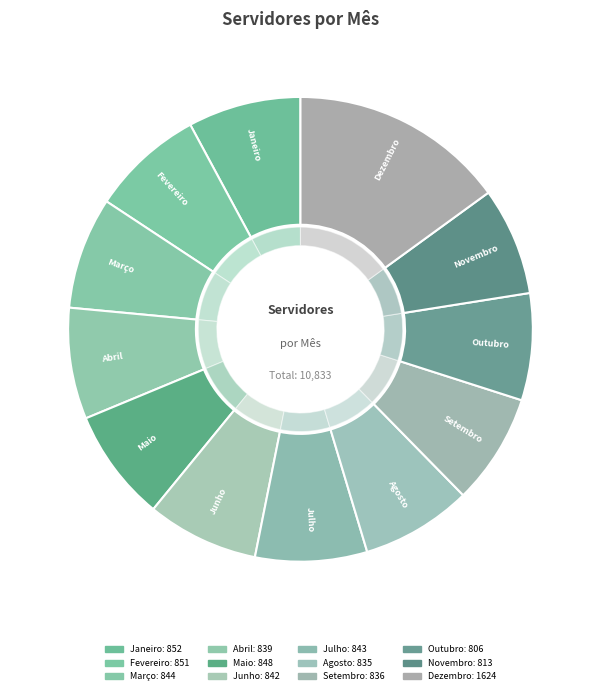

Which category has the biggest portion of the pie?

Dezembro